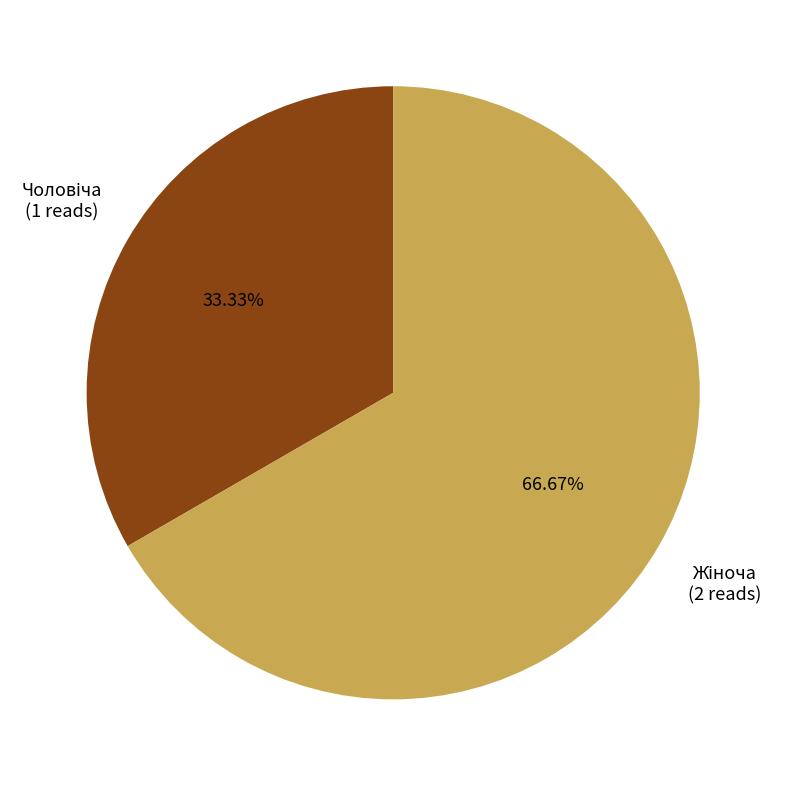

Is there any slice that represents more than half of the pie?

Yes